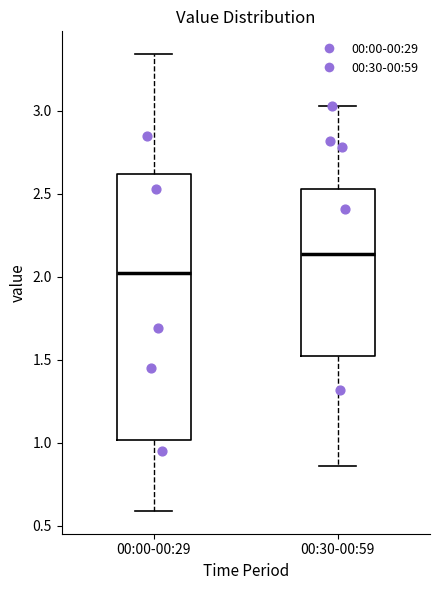

Reading left to right, transcribe this box plot: for each box, give where its median line is, the range the box spans, and where its two whiskers end, as read against the y-axis. The values are not printed on the chart, so give them approximately, as read against the axis.

00:00-00:29: median 2.05, box 1.00 to 2.60, whiskers 0.60 to 3.35
00:30-00:59: median 2.15, box 1.50 to 2.55, whiskers 0.85 to 3.05